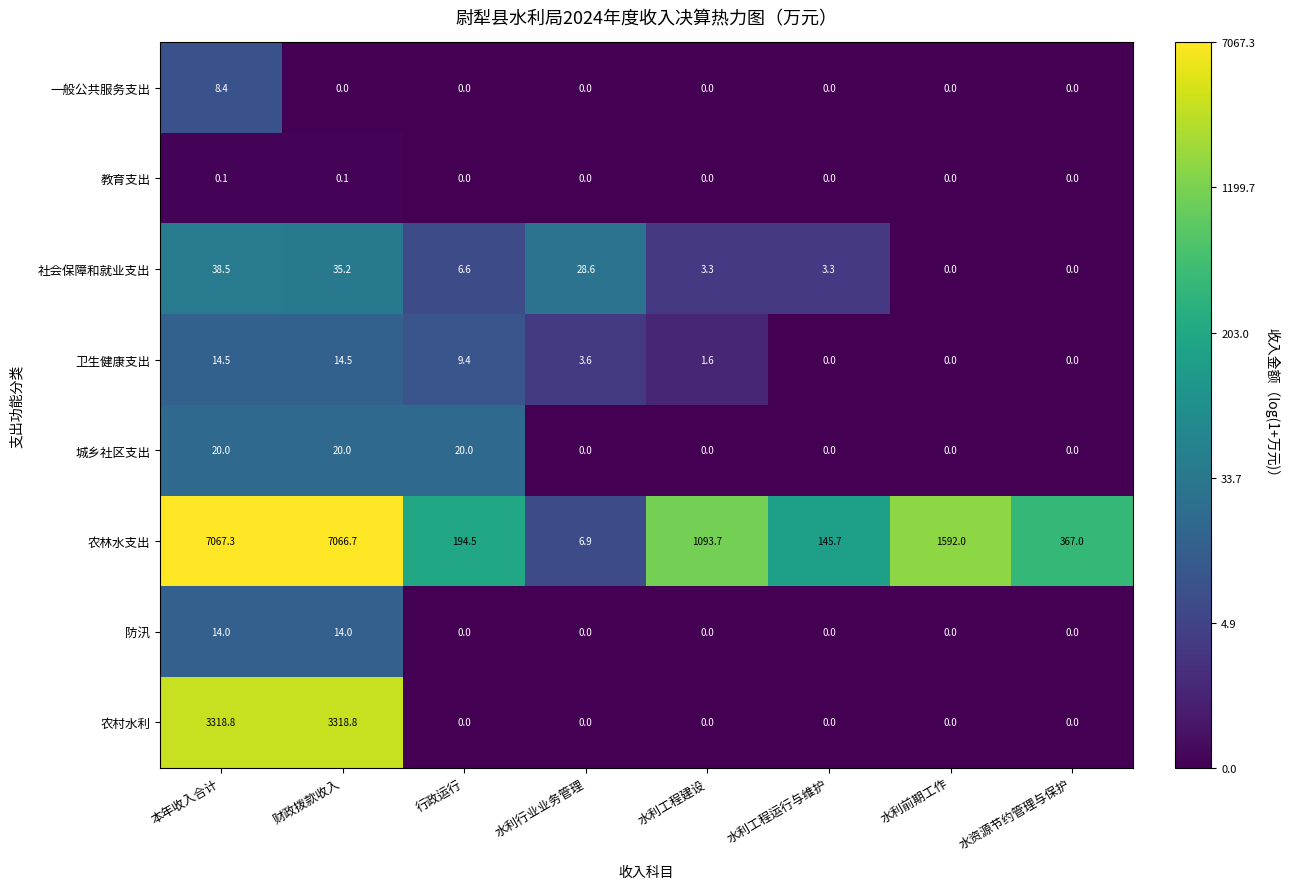

What is the total value across all series at 水利工程运行与维护?

149.0